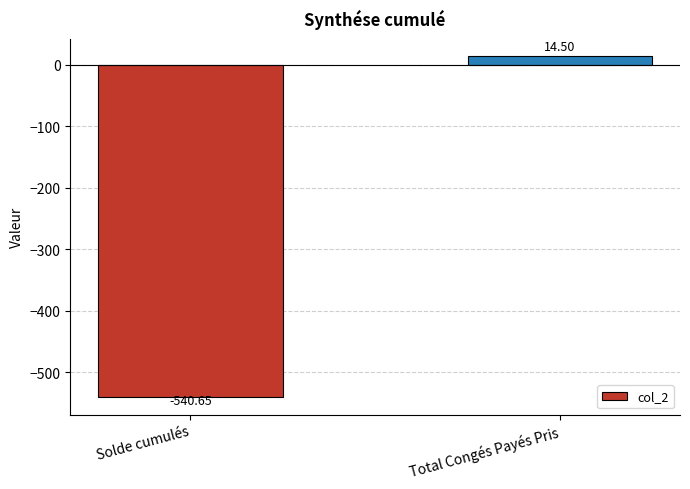

Reading left to right, what are all the values shown in this chart?

-540.6	14.5